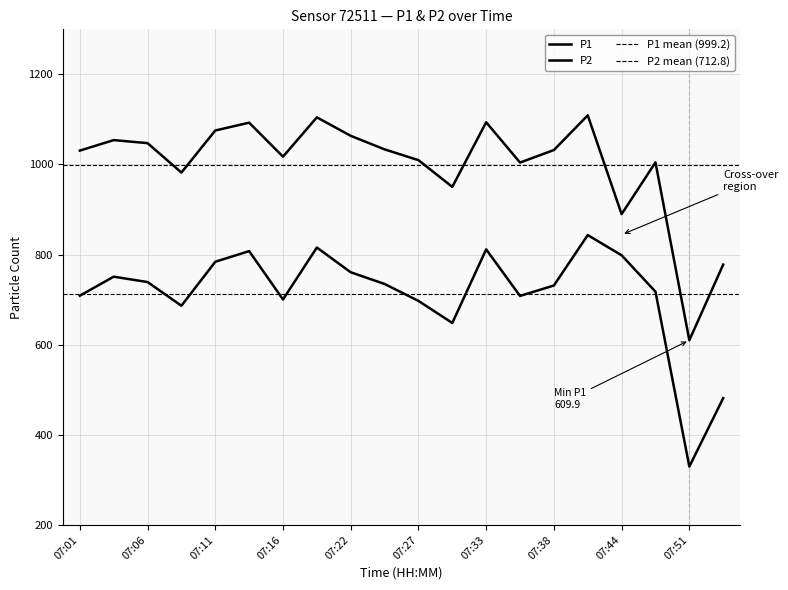

Reading right to left, what are all the values shown in this chart?

P1: 07:53=777.9	07:51=609.9	07:49=1004.7	07:44=889.9	07:41=1109.1	07:38=1032.1	07:36=1004.3	07:33=1093.8	07:29=950.4	07:27=1009.6	07:25=1033.6	07:22=1063.7	07:18=1104.7	07:16=1017.4	07:13=1092.8	07:11=1075.5	07:08=982.1	07:06=1047.4	07:03=1054.1	07:01=1030.8
P2: 07:53=481.4	07:51=329.5	07:49=717.7	07:44=798.5	07:41=843.3	07:38=731.4	07:36=708.3	07:33=811.6	07:29=648.3	07:27=697.2	07:25=734.8	07:22=760.8	07:18=815.7	07:16=700.5	07:13=807.8	07:11=784.1	07:08=686.5	07:06=739.1	07:03=751.0	07:01=708.8